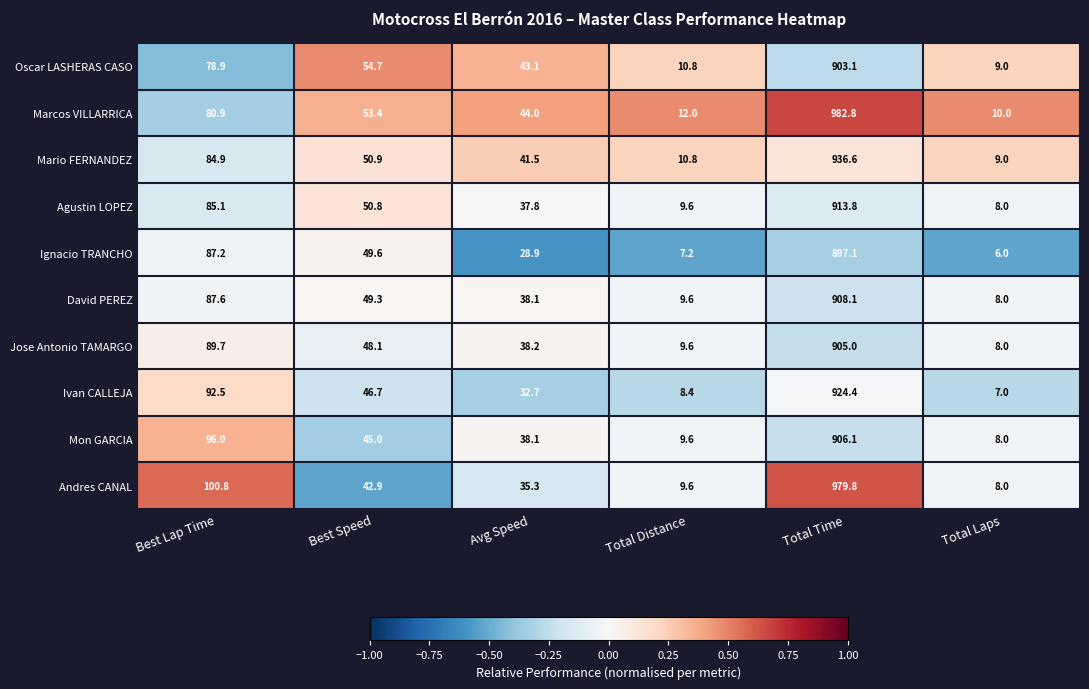

What is the difference between the maximum and minimum values in the Ignacio TRANCHO series?

891.1